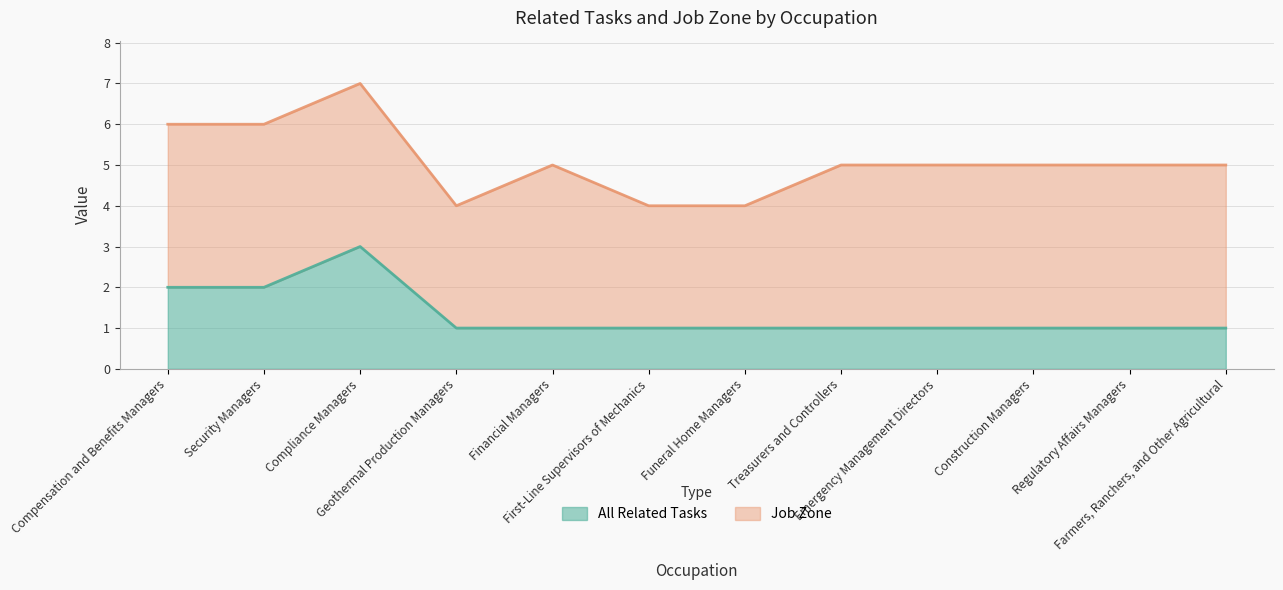

What are all the series names shown in the legend?

All Related Tasks, Job Zone